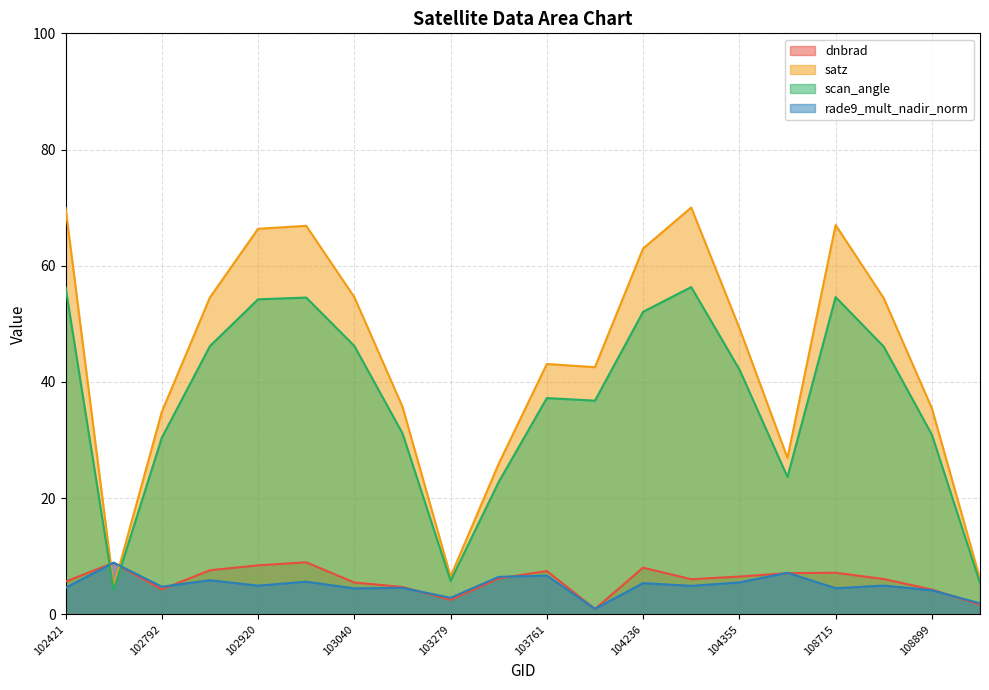

Where is the first local minimum for rade9_mult_nadir_norm?

102792